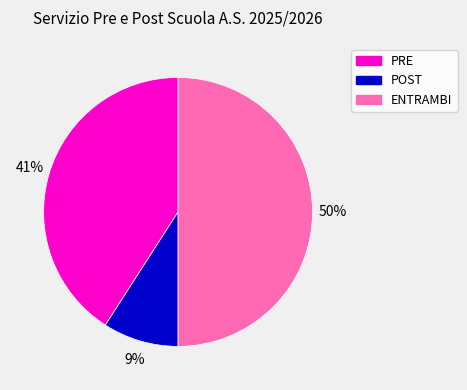

How many slices are in this pie chart?

3